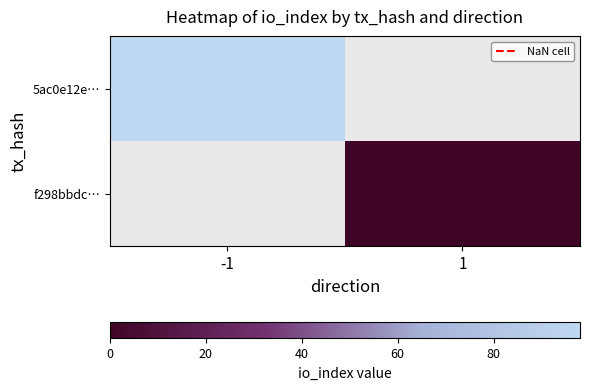

Rank the series by their maximum value, from highest to lowest.

5ac0e12e…, f298bbdc…